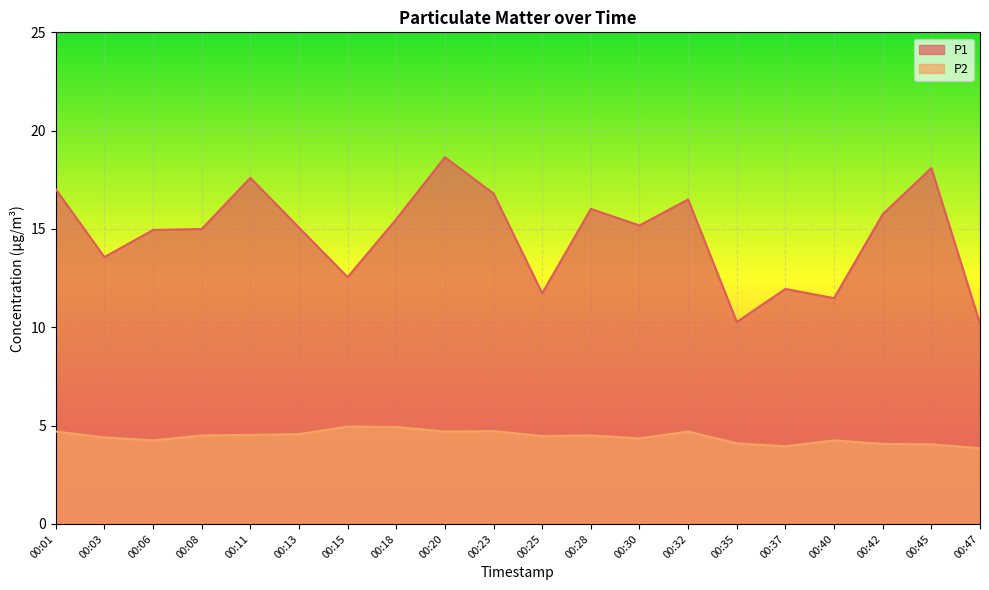

True or false: P1 and P2 intersect in this chart.

False